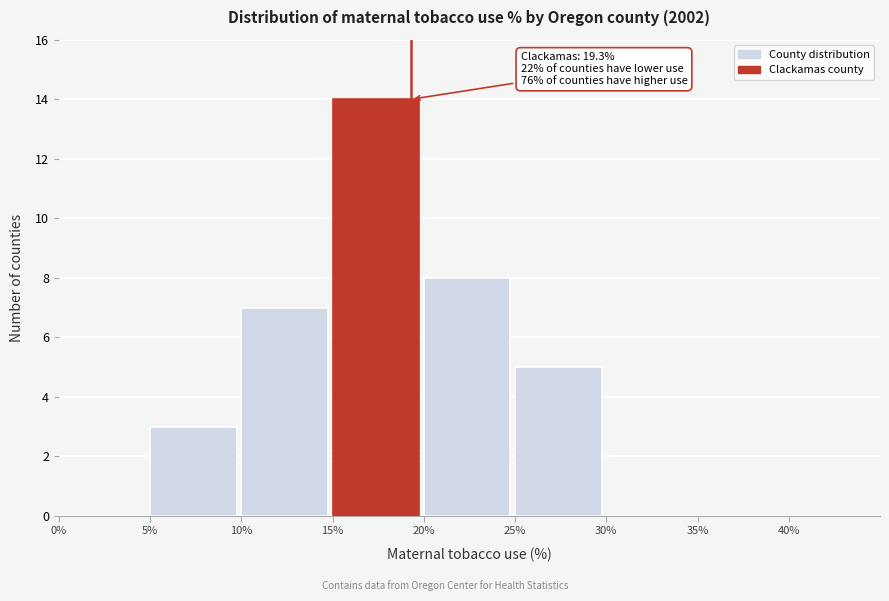

Over which range of the x-axis is the bar tallest?

15% to 20%